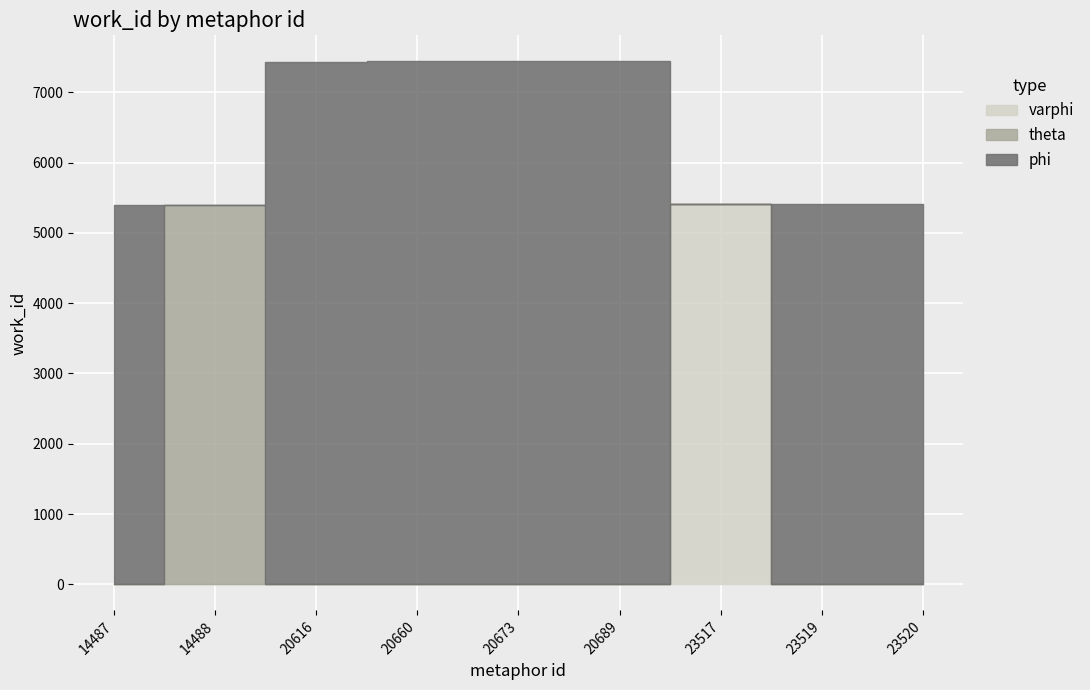

List the labels in order of value, largest first.

20660, 20673, 20689, 20616, 23519, 23520, 23517, 14487, 14488